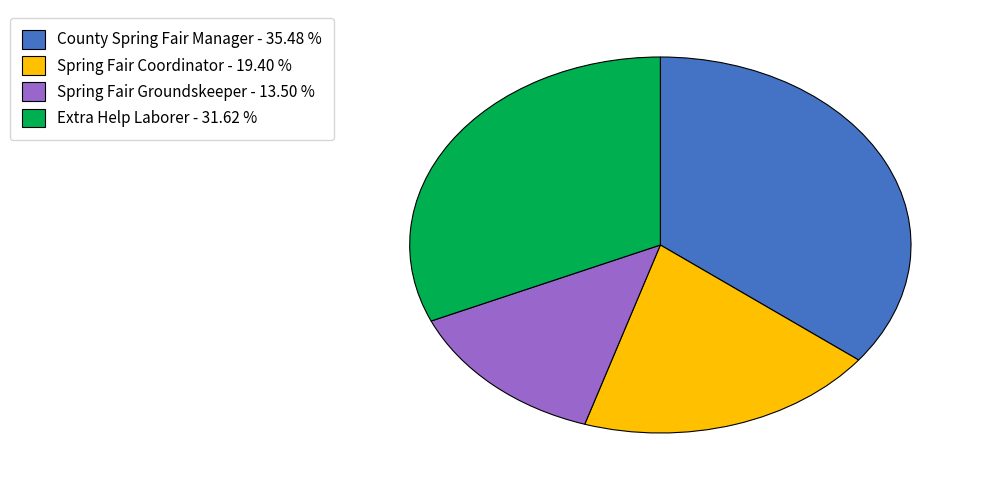

Do Spring Fair Groundskeeper - 13.50 % and County Spring Fair Manager - 35.48 % together represent more than half of the pie?

No